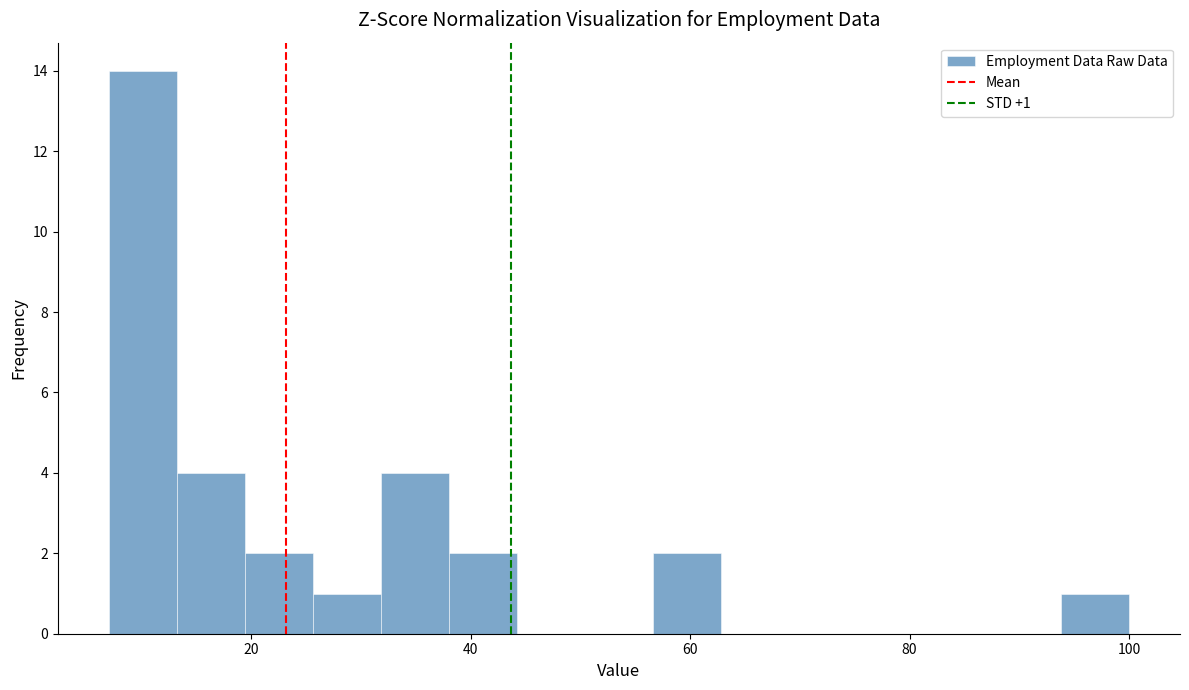

Read against the x-axis, roughly where is the centre of the tallest bar?

10